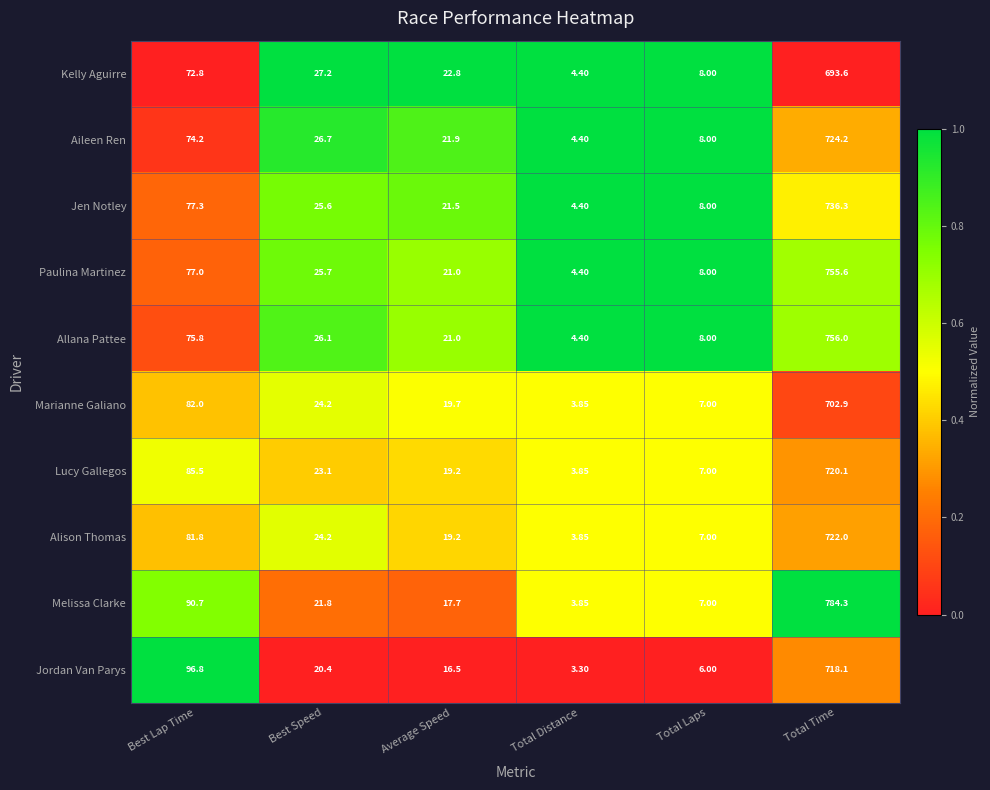

Which category has the lowest value across all series?

Total Distance